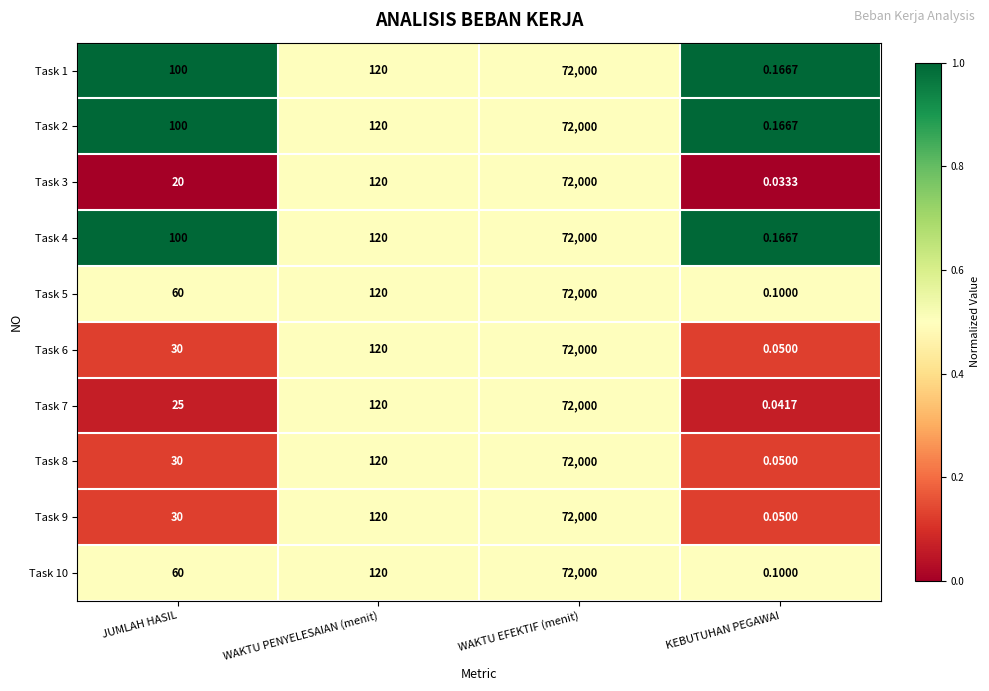

How many values in the Task 5 series are below 120?

2